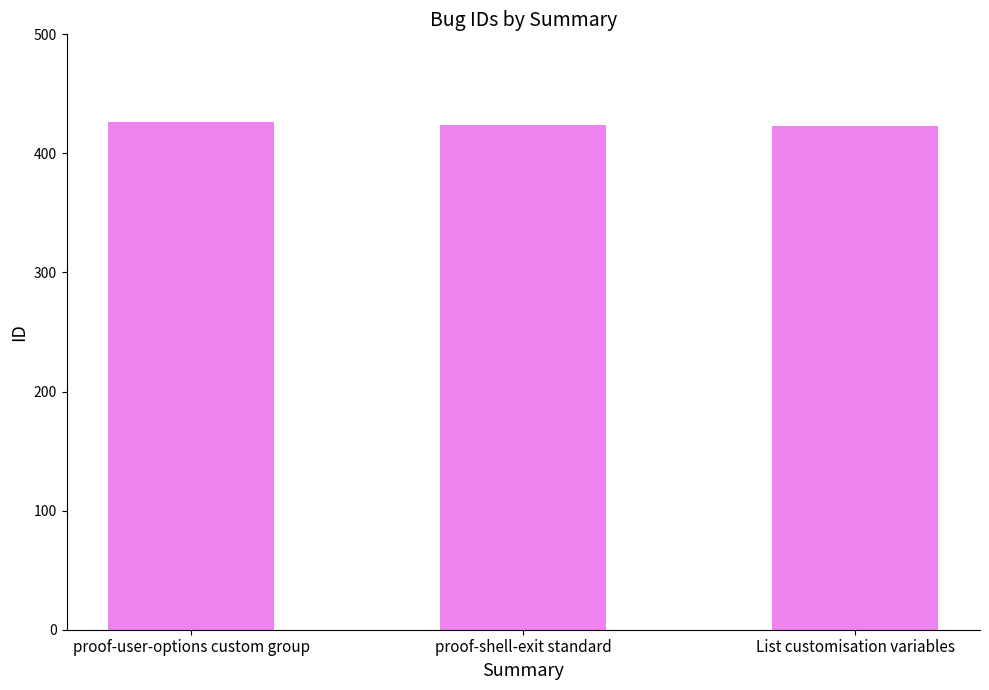

What is the average value?

424